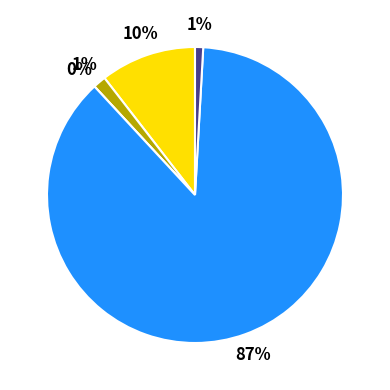

Is Operators Long Total the majority of the pie?

No